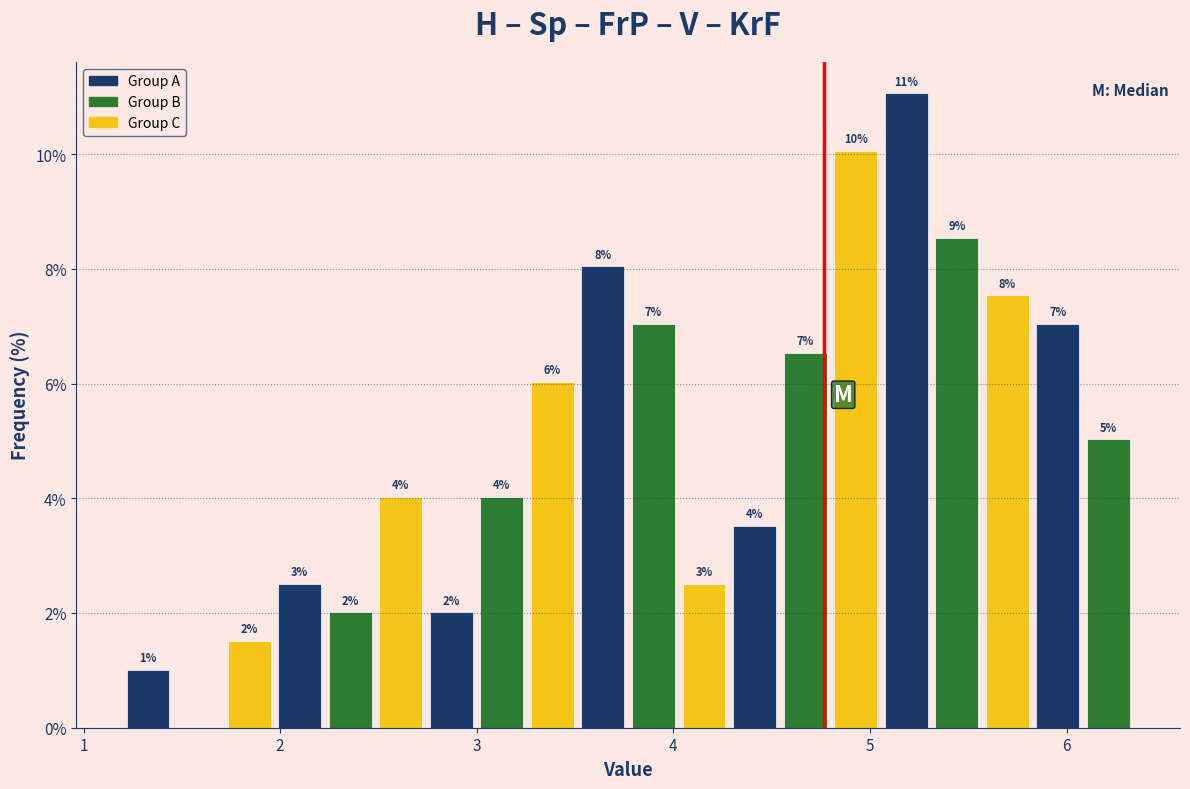

Read against the x-axis, roughly where is the centre of the tallest bar?

5.2